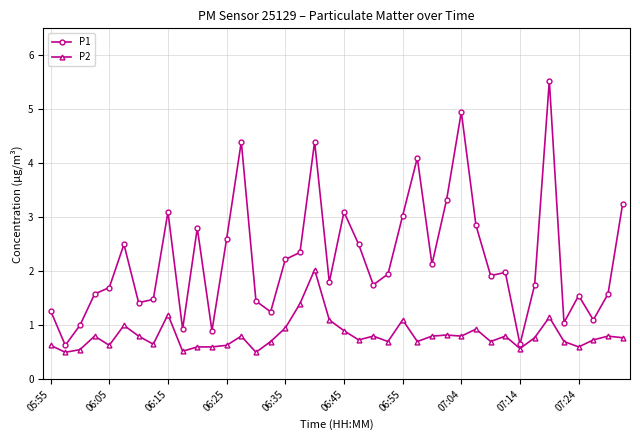

Which series has the largest range (max minus min)?

P1